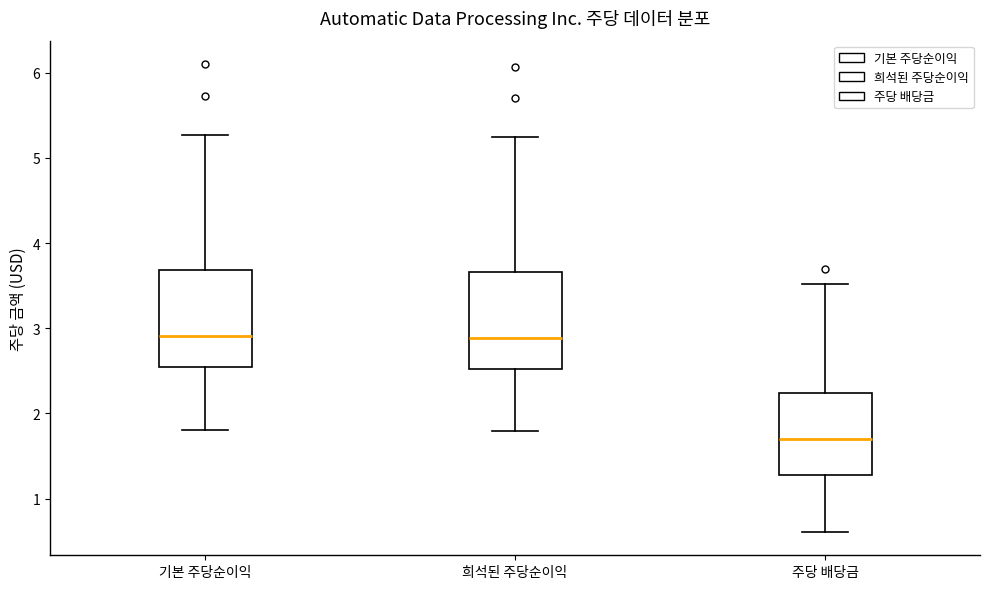

Reading left to right, read every box against the y-axis: the position of its median line, the range the box covers, and the ends of its whiskers. The values are not printed on the chart, so give them approximately, as read against the axis.

기본 주당순이익: median 2.9, box 2.5 to 3.7, whiskers 1.8 to 5.3
희석된 주당순이익: median 2.9, box 2.5 to 3.7, whiskers 1.8 to 5.2
주당 배당금: median 1.7, box 1.3 to 2.2, whiskers 0.6 to 3.5